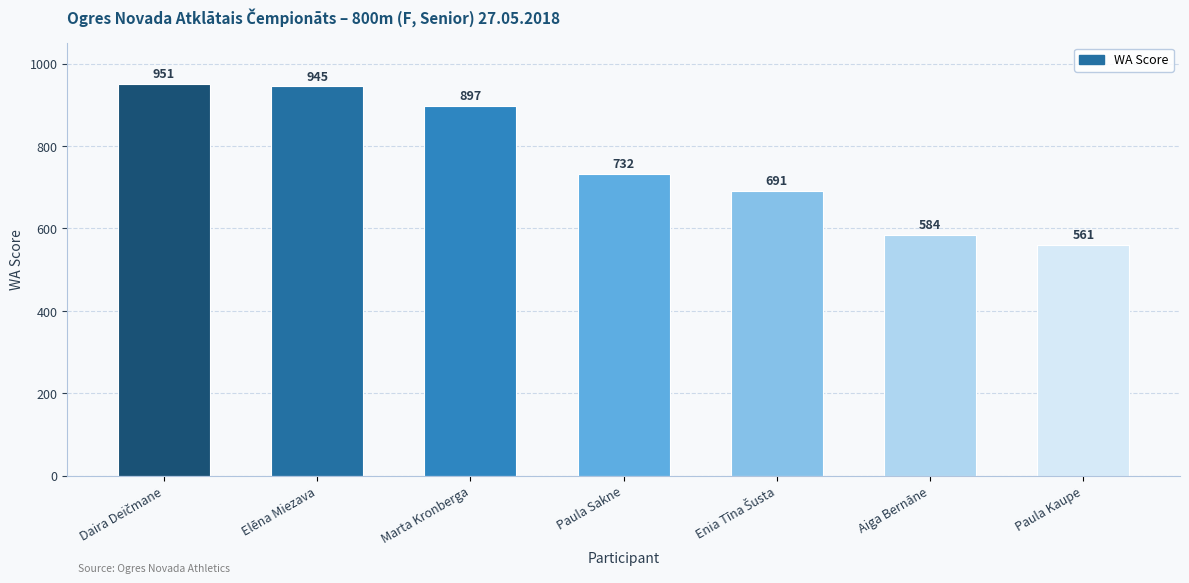

What is the change in value from Marta Kronberga to Paula Sakne?

-165